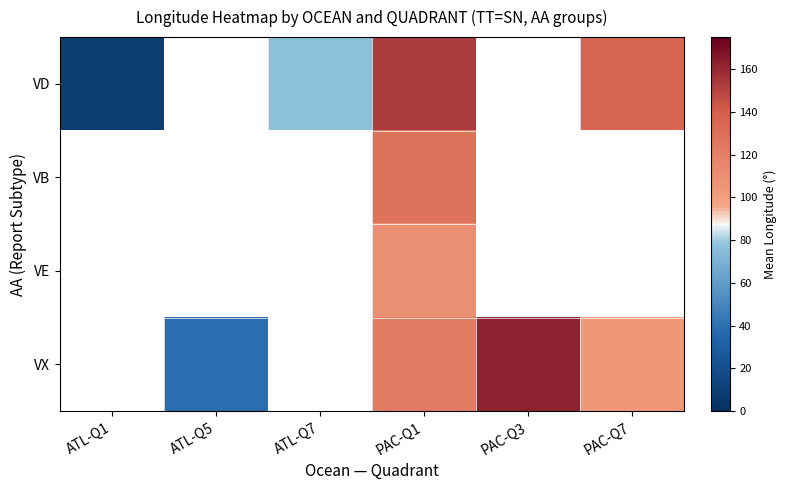

Between PAC-Q1 and PAC-Q7, which series saw the biggest shift?

VX